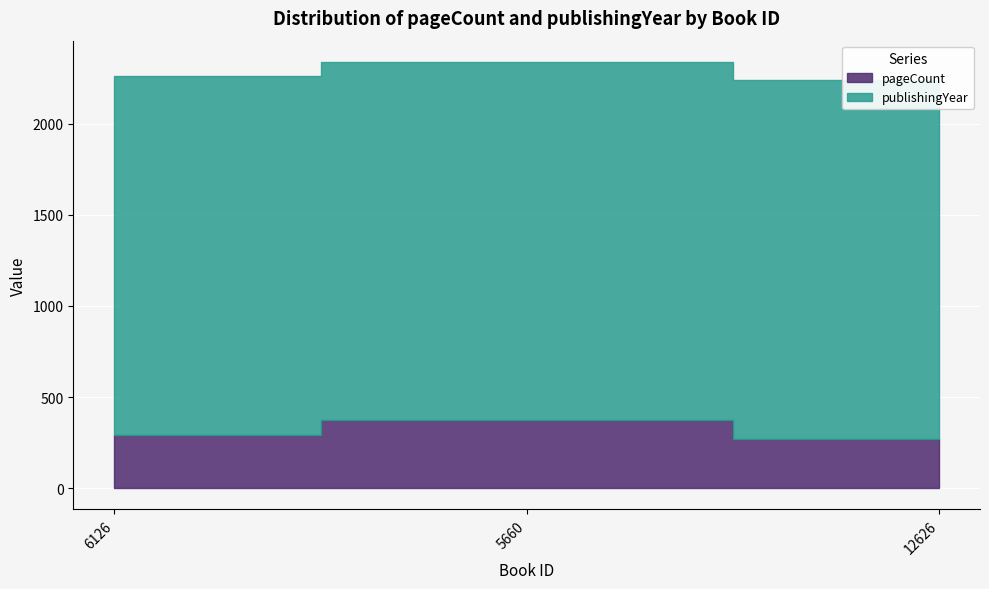

Rank the categories by value from highest to lowest.

5660, 6126, 12626